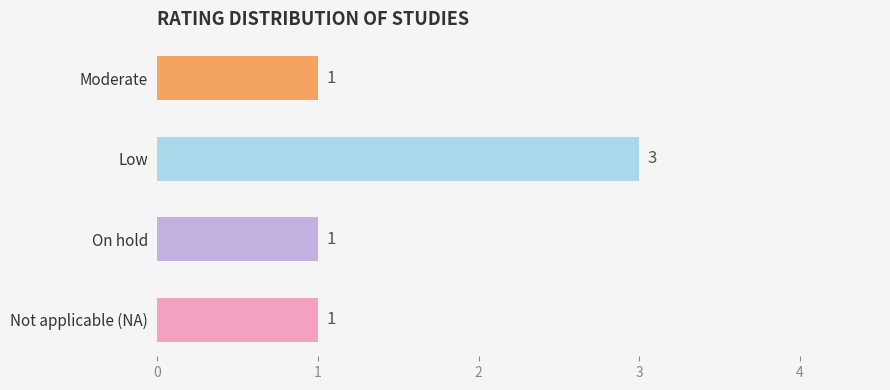

Count the number of data series in this chart.

1